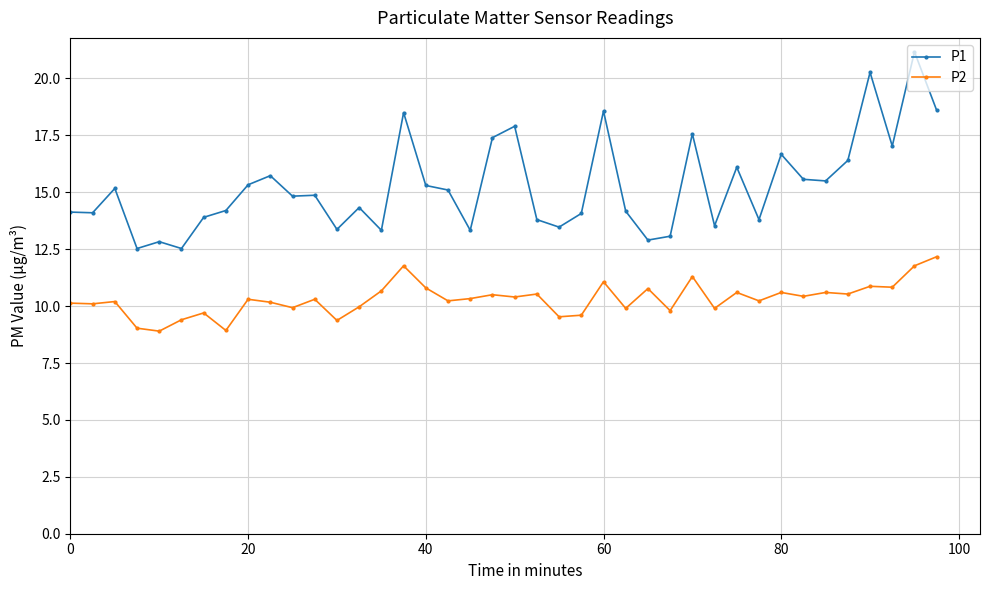

What is the value of the P2 point at the 10th from the left?

10.2